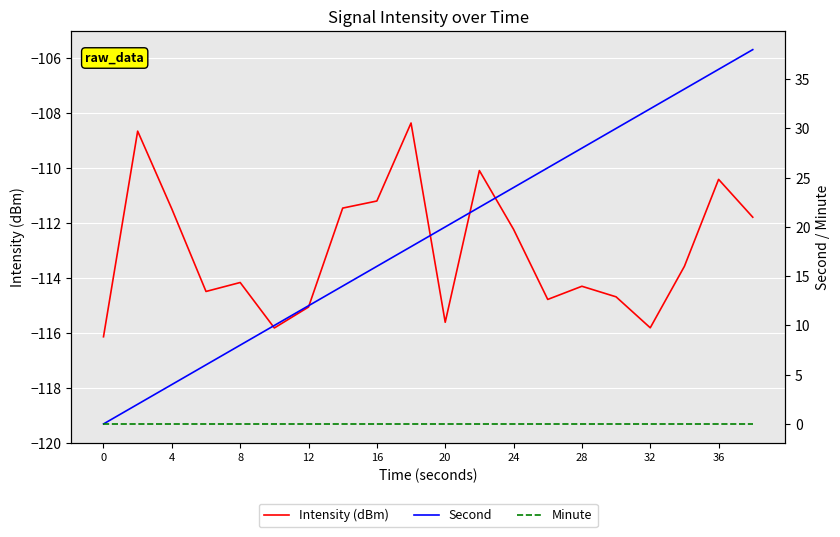

The Intensity (dBm) series shows -111.2 at 16. True or false?

True